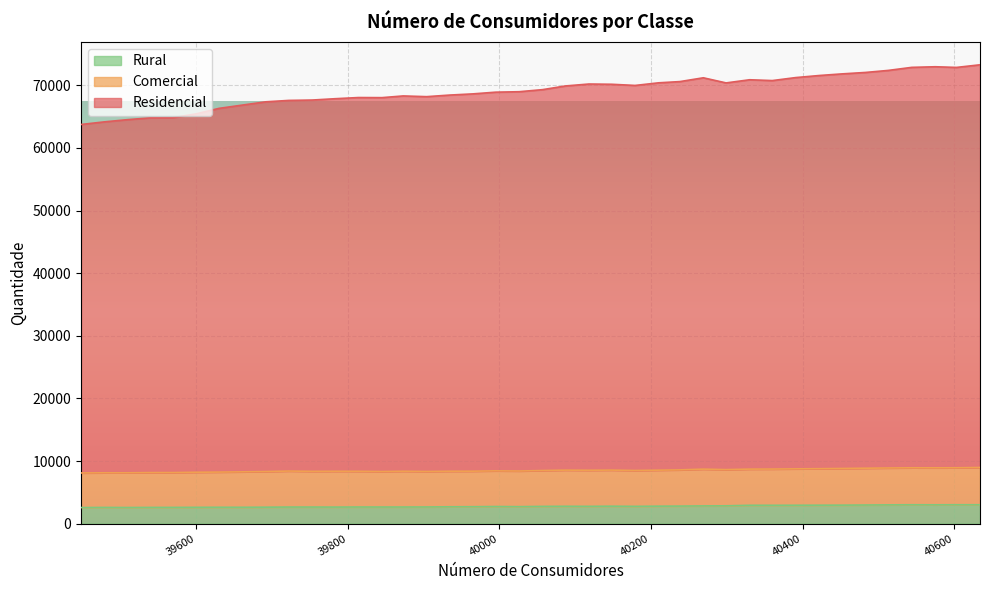

Is it true that Rural equals 3740 at 39934?

False